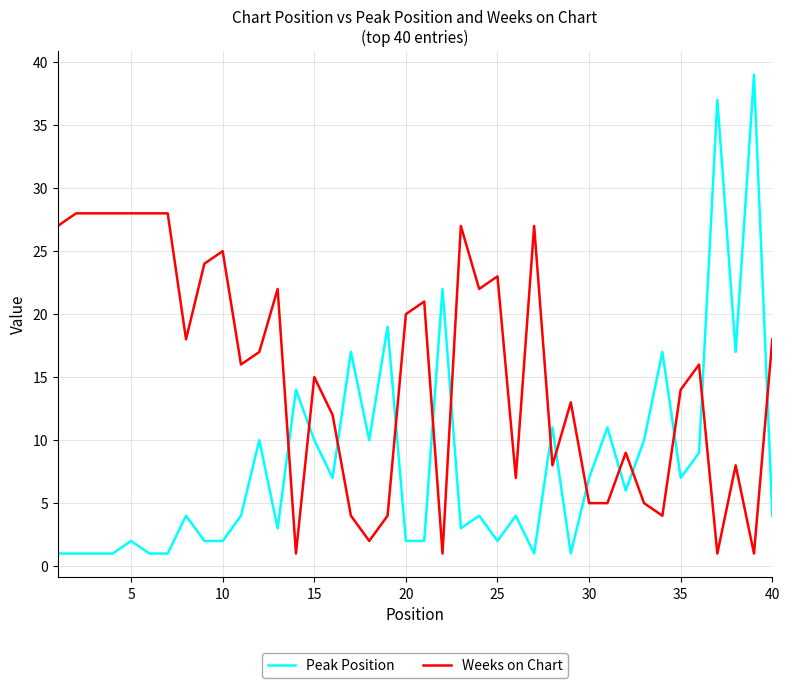

Is this an area chart (filled region under the line)?

No